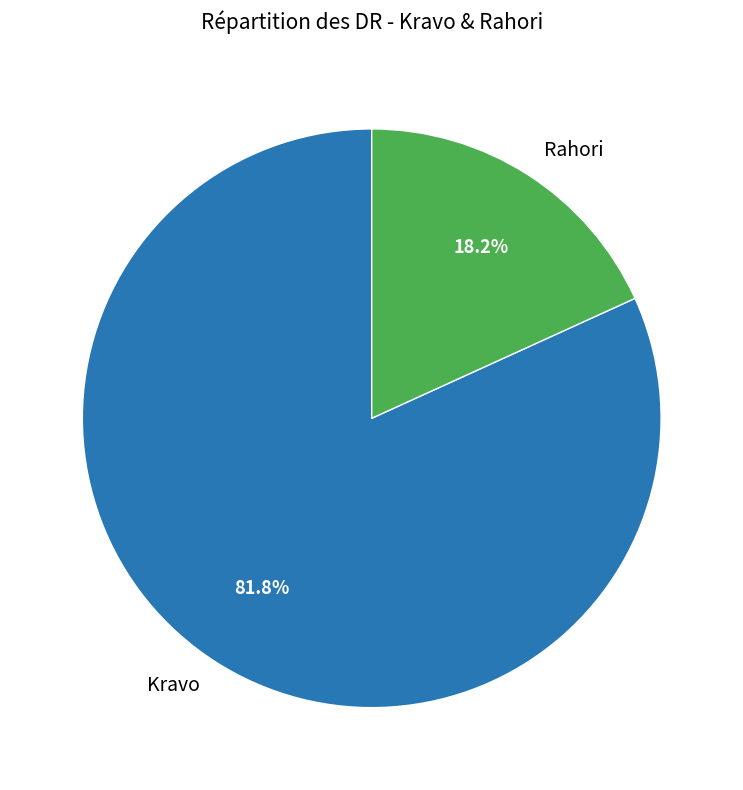

To the nearest percent, what percentage of the pie is Kravo?

82%